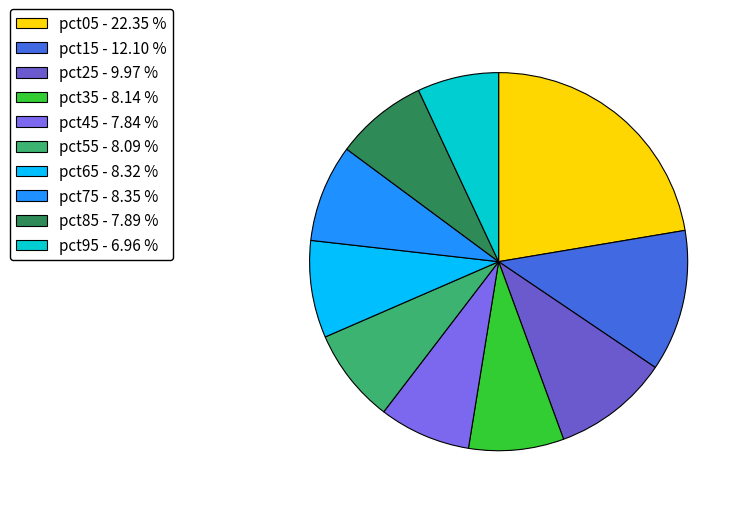

What percentage do pct75 and pct05 together represent?

30.7%